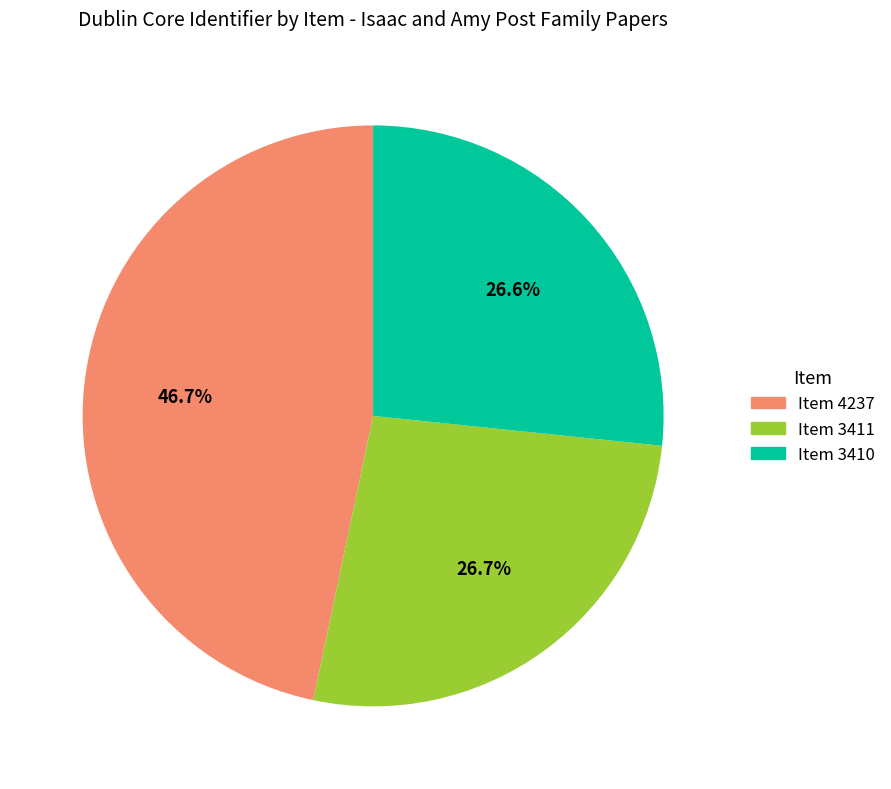

Which has a higher value, Item 3410 or Item 4237?

Item 4237